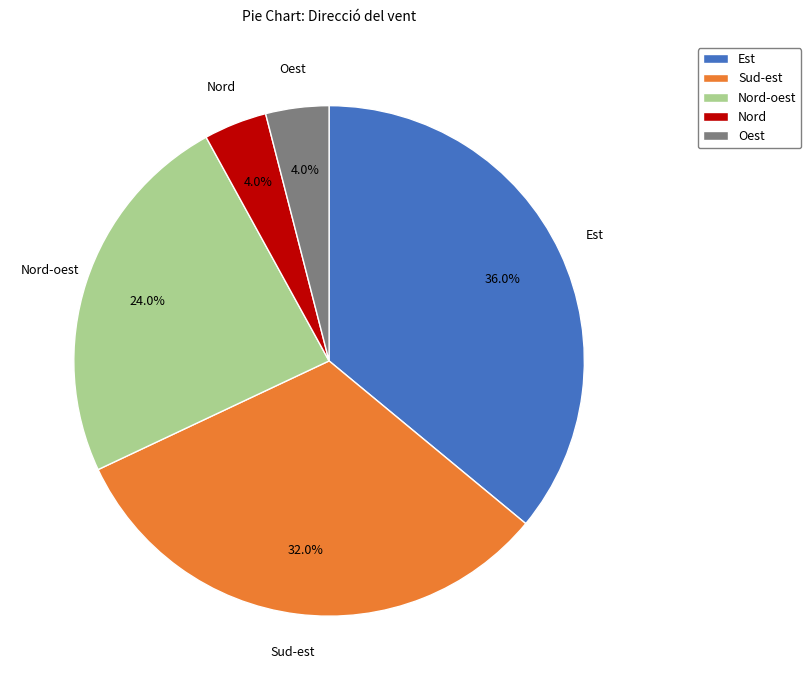

Which slice is the largest?

Est